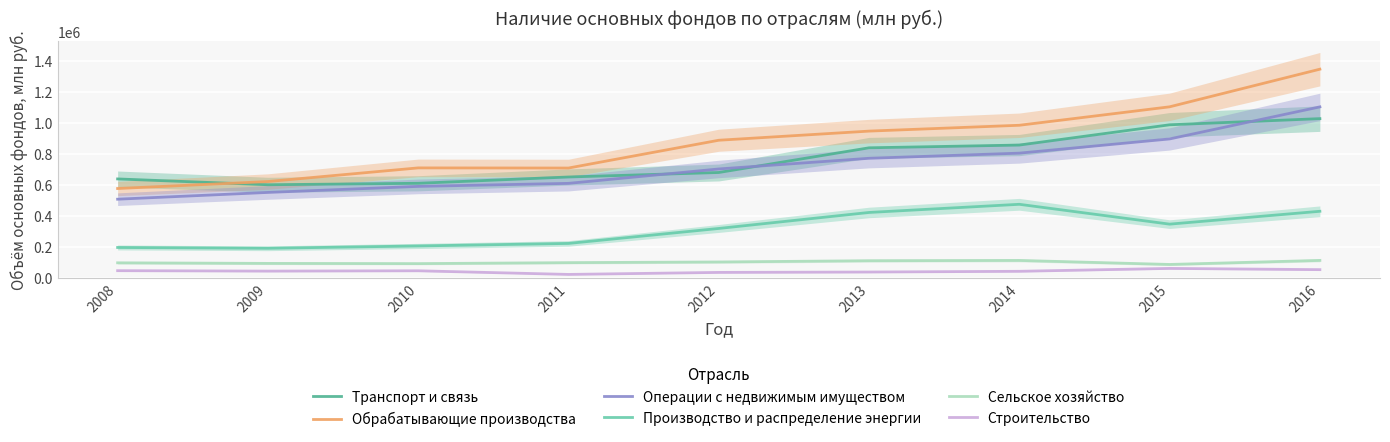

How many data points in Обрабатывающие производства are less than 887809?

4